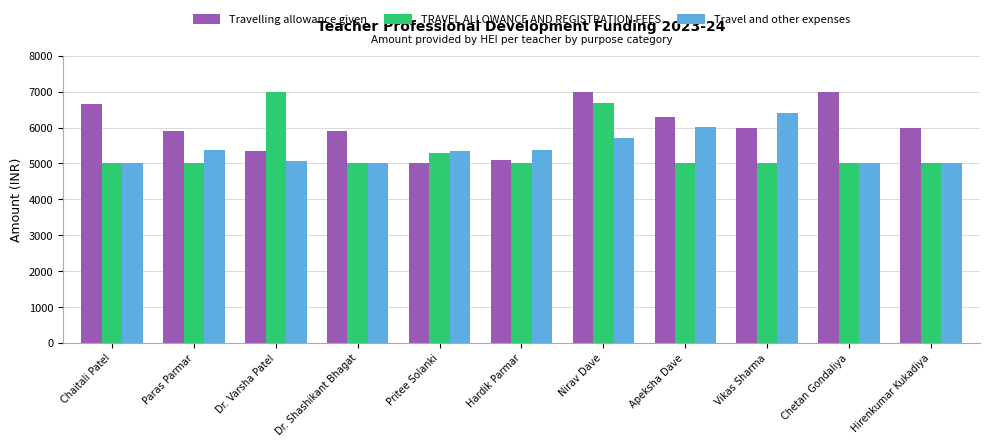

Is it true that TRAVEL ALLOWANCE AND REGISTRATION FEES equals 6672 at Nirav Dave?

True